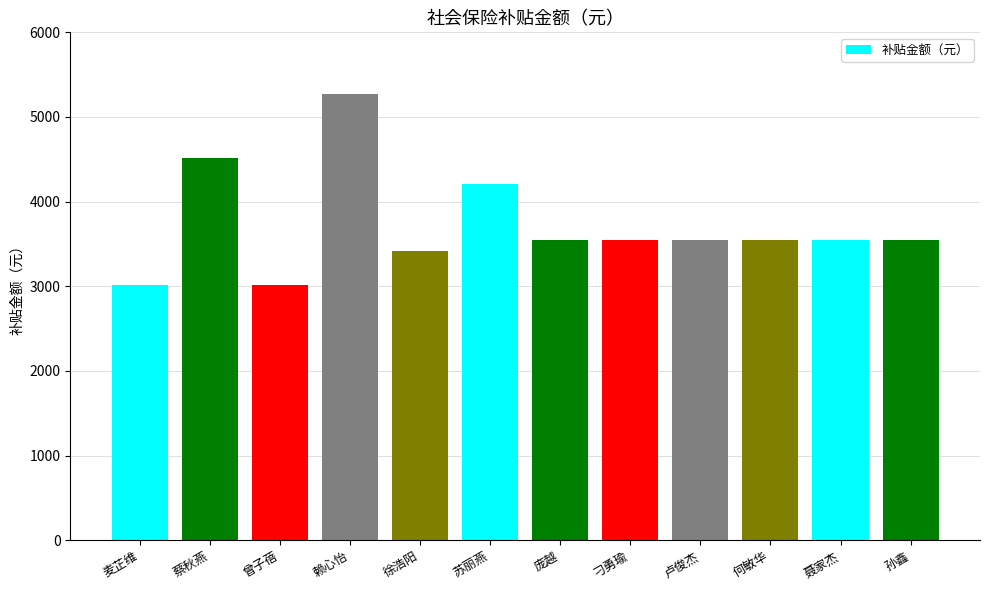

Approximately how many times larger is the value at 赖心怡 compared to 曾子蓓?

1.7